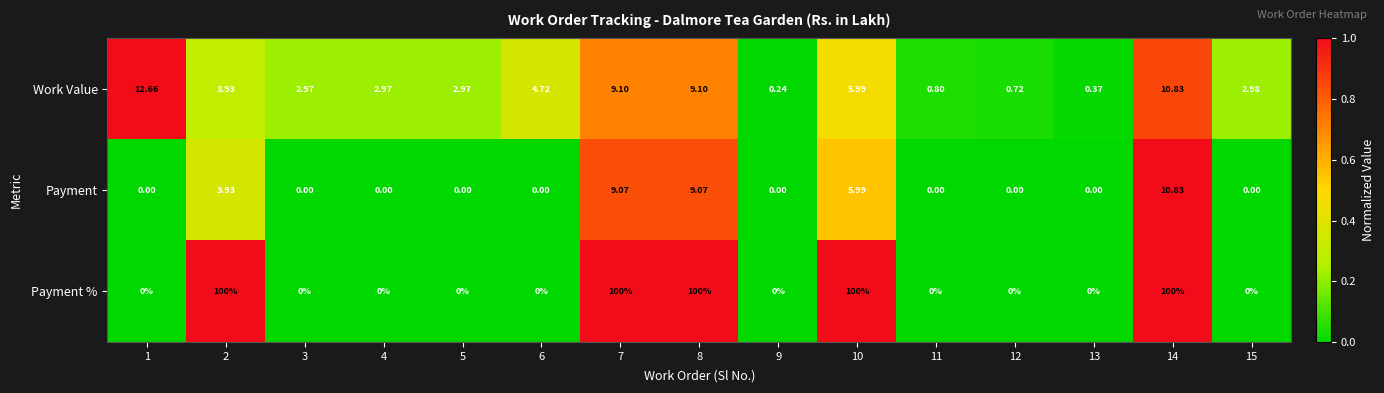

List the series in order of their peak value, lowest first.

Payment, Work Value, Payment %